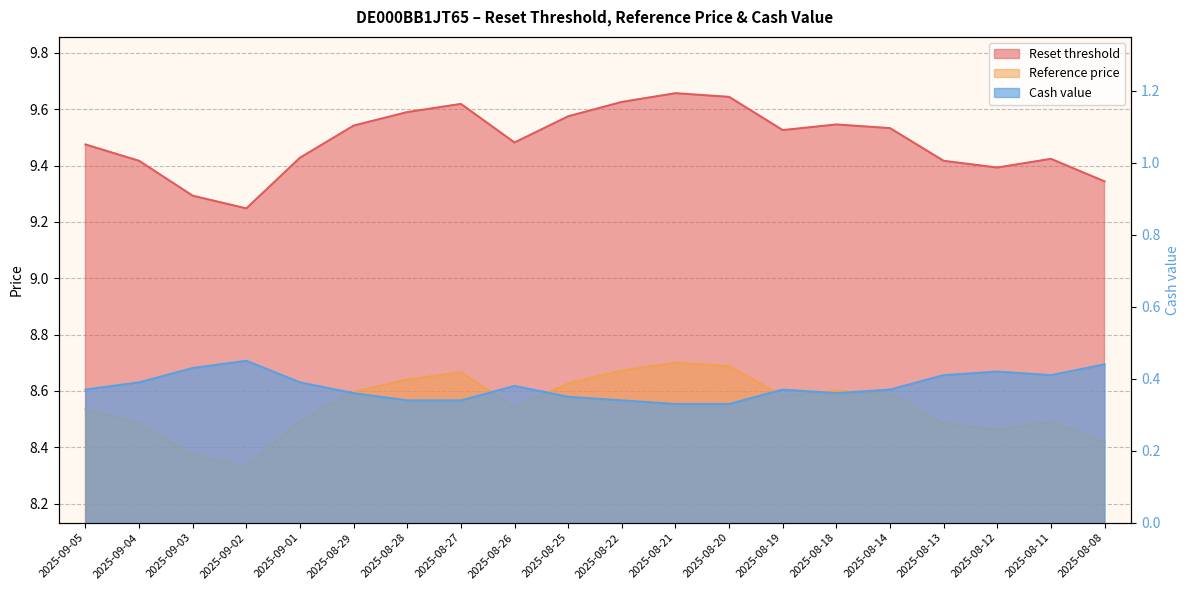

What is the smallest value displayed?

0.3